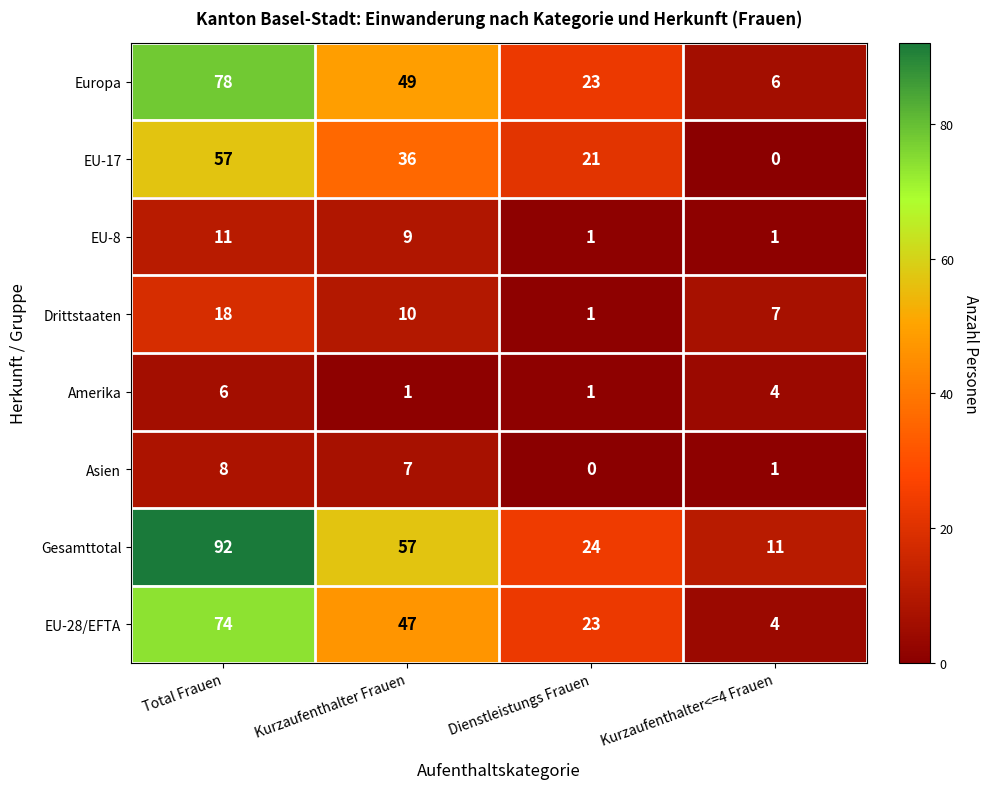

Which series has the largest total across all categories?

Gesamttotal